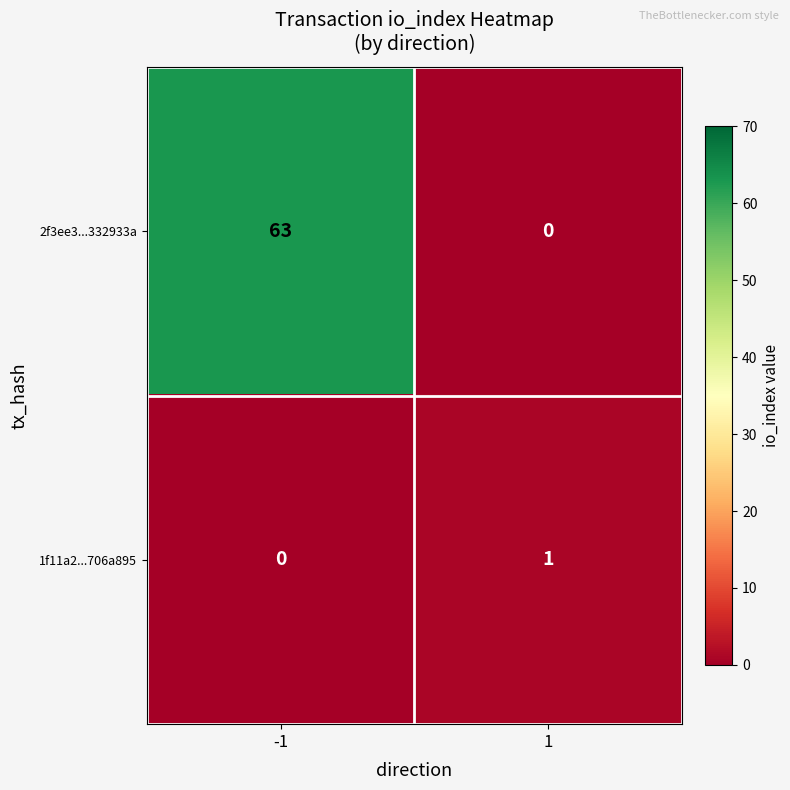

Which series has the largest total across all categories?

2f3ee3...332933a